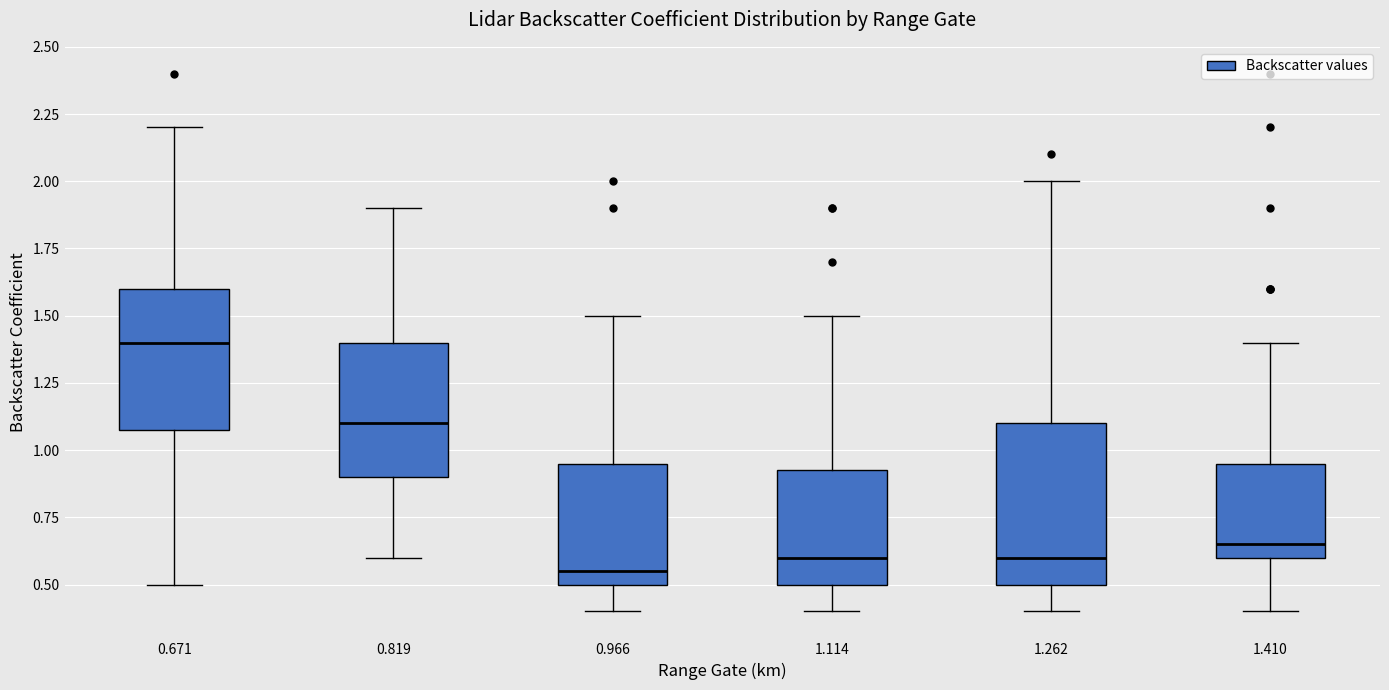

Reading left to right, read every box against the y-axis: the position of its median line, the range the box covers, and the ends of its whiskers. The values are not printed on the chart, so give them approximately, as read against the axis.

0.671: median 1.40, box 1.10 to 1.60, whiskers 0.50 to 2.20
0.819: median 1.10, box 0.90 to 1.40, whiskers 0.60 to 1.90
0.966: median 0.55, box 0.50 to 0.95, whiskers 0.40 to 1.50
1.114: median 0.60, box 0.50 to 0.95, whiskers 0.40 to 1.50
1.262: median 0.60, box 0.50 to 1.10, whiskers 0.40 to 2.00
1.410: median 0.65, box 0.60 to 0.95, whiskers 0.40 to 1.40